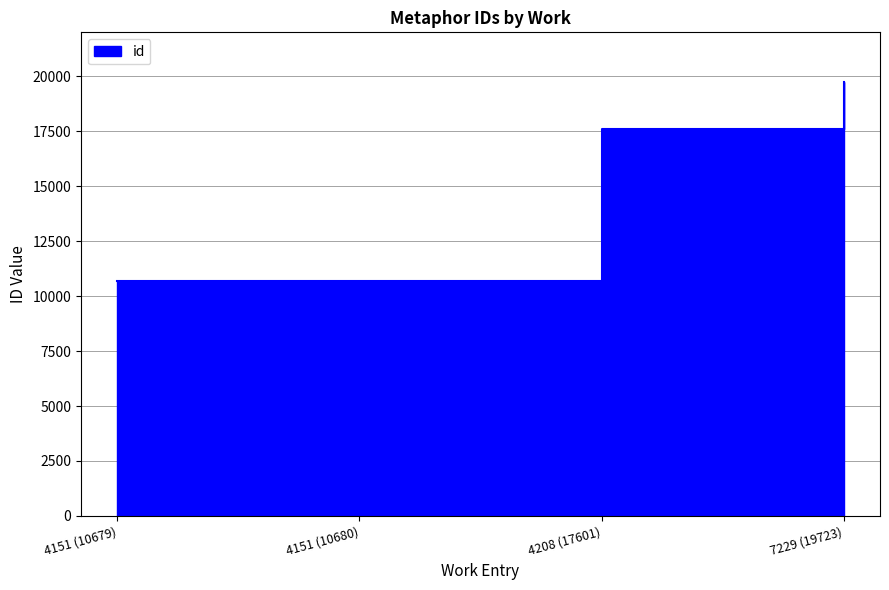

What is the ratio of the value at 4151 (10679) to the value at 4208 (17601)?

0.6